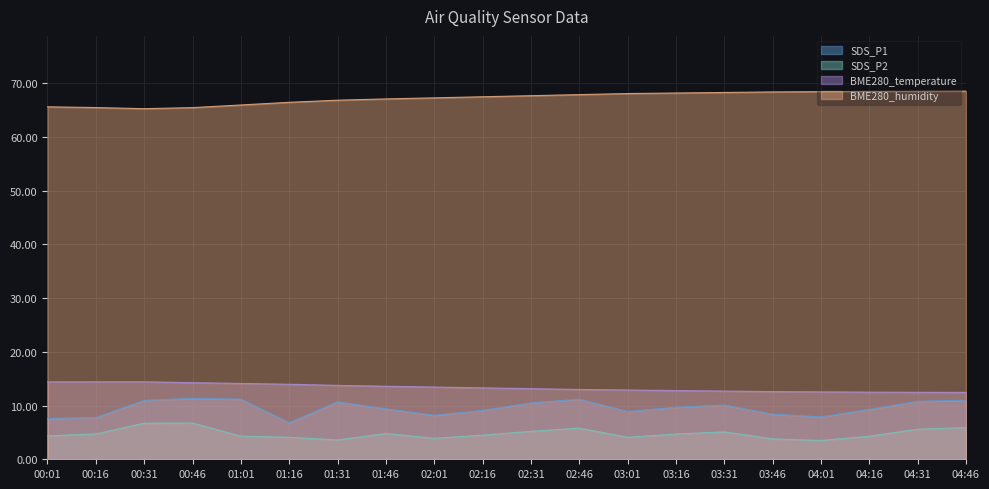

Does the chart display data point markers on the line(s)?

No